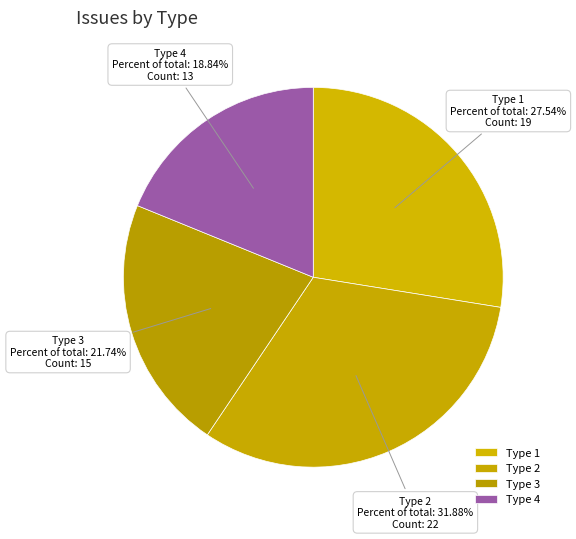

To the nearest percent, what is the difference between the largest and smallest slice percentages?

13%